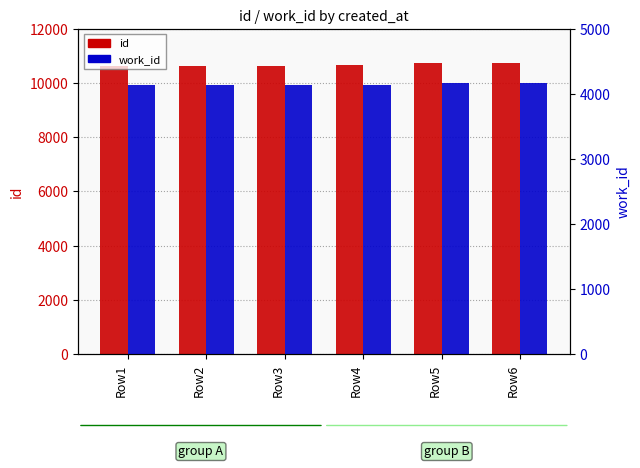

What is the difference between the maximum and minimum values in the id series?

114